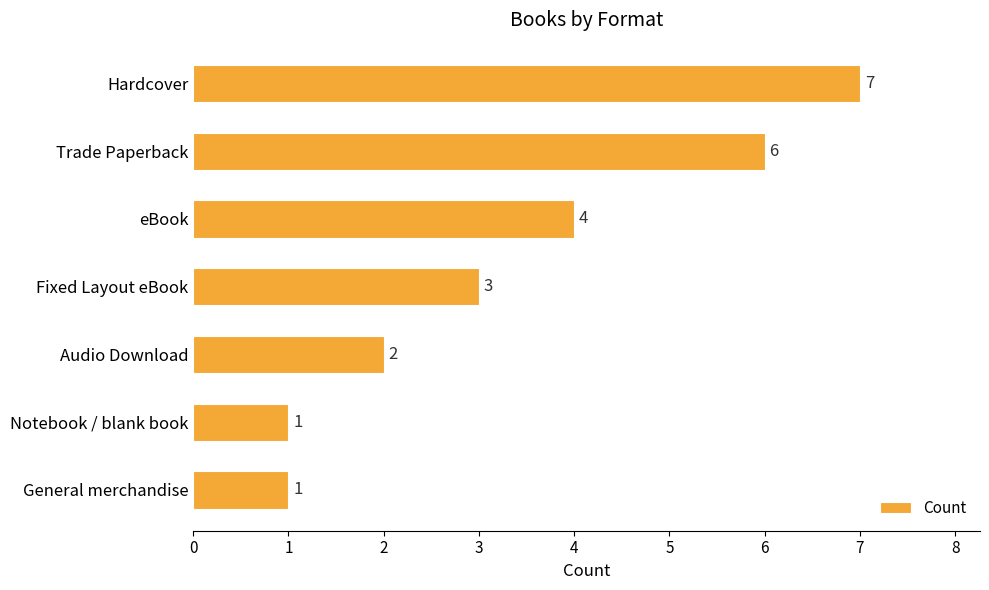

How many data points are less than 3?

3